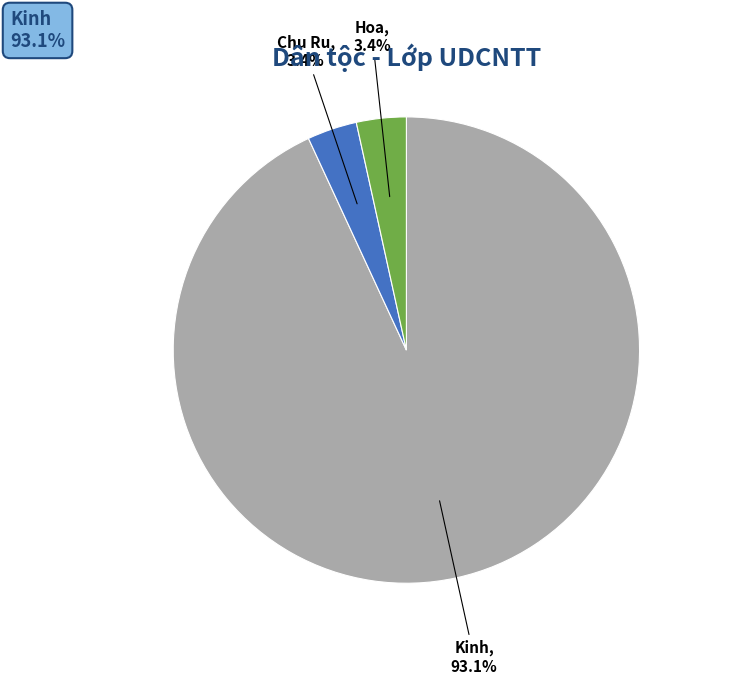

Which category has the biggest portion of the pie?

Kinh